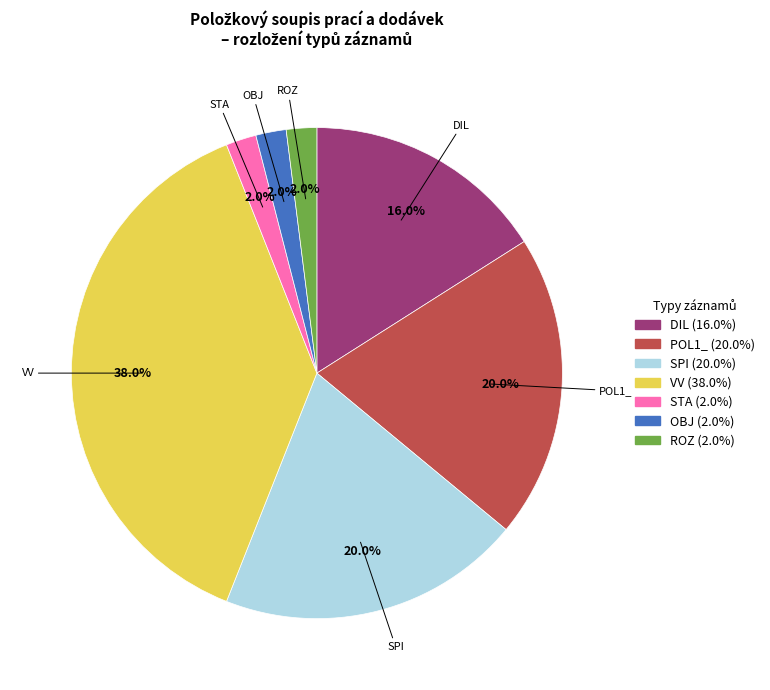

How many segments does this pie chart have?

7